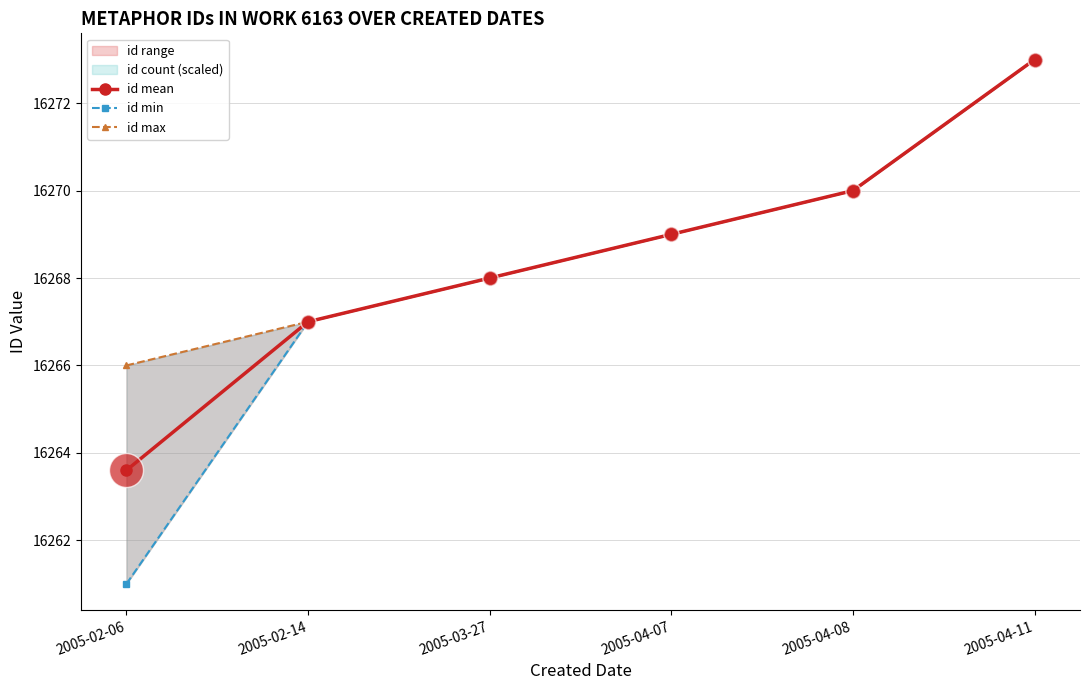

Which series has the largest total across all categories?

id max